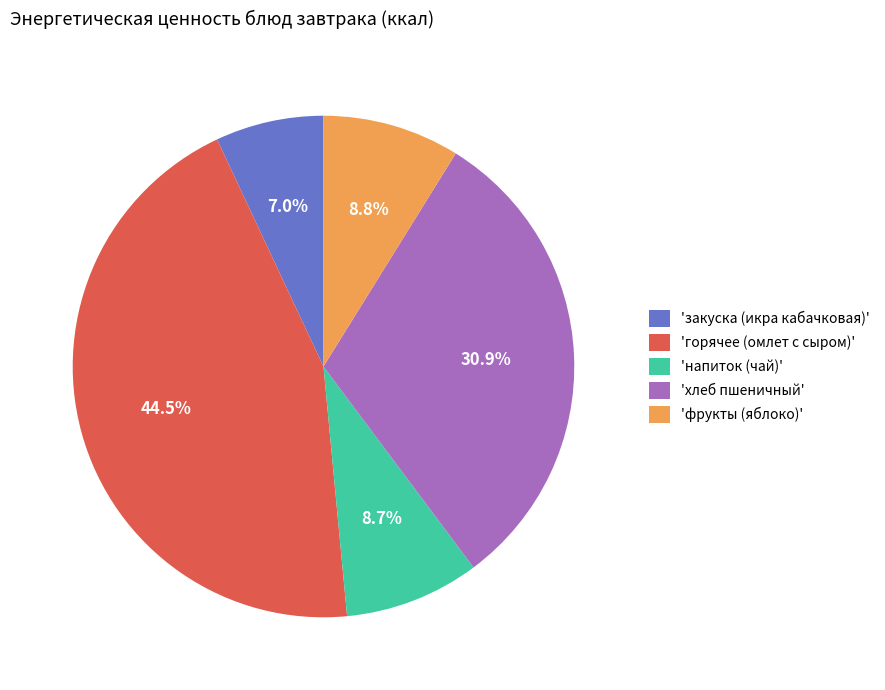

Does 'хлеб пшеничный' represent more than half of the total?

No